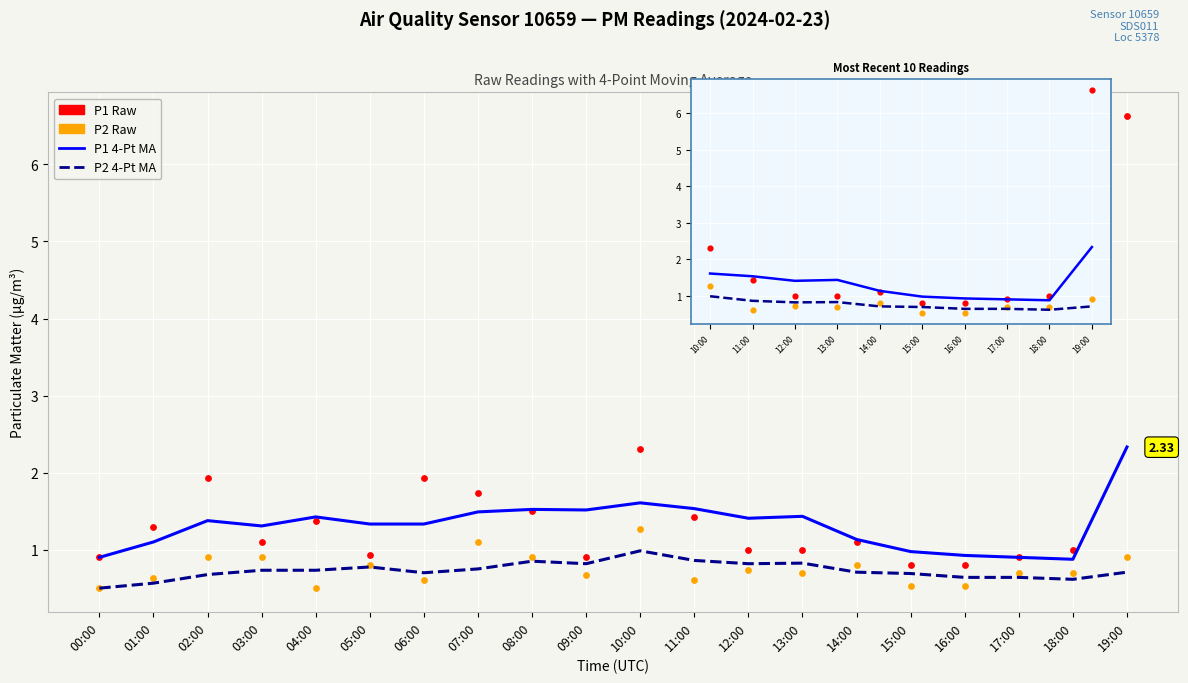

What are all the series names shown in the legend?

P1 4-Pt MA, P2 4-Pt MA, P1 Raw, P2 Raw